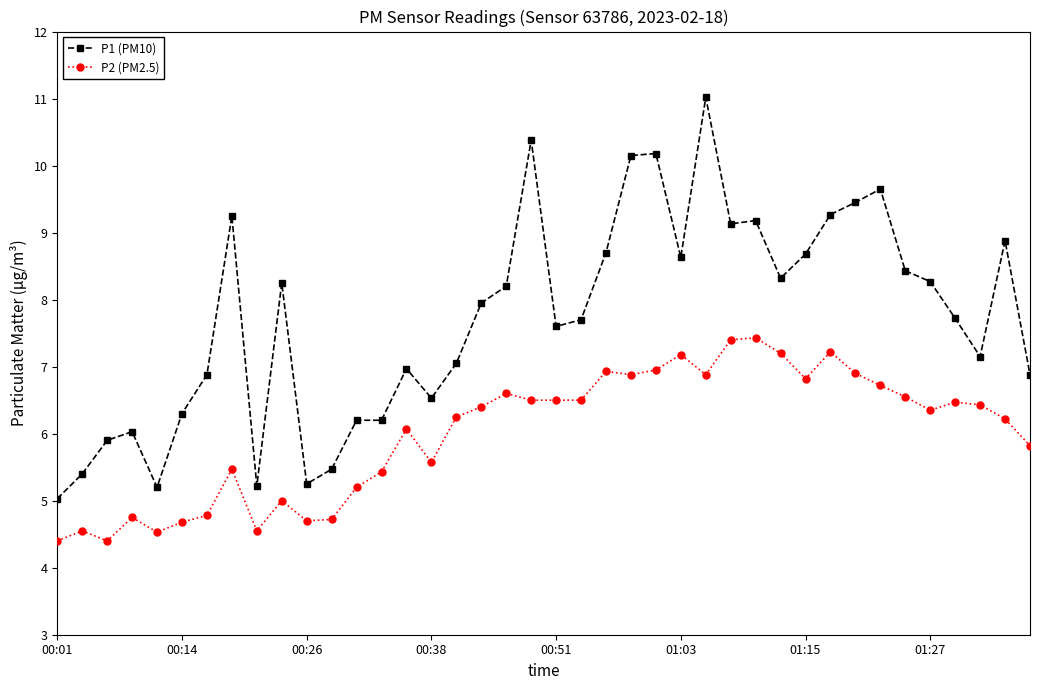

What is the value of the P2 (PM2.5) point at the 23rd from the left?

6.9